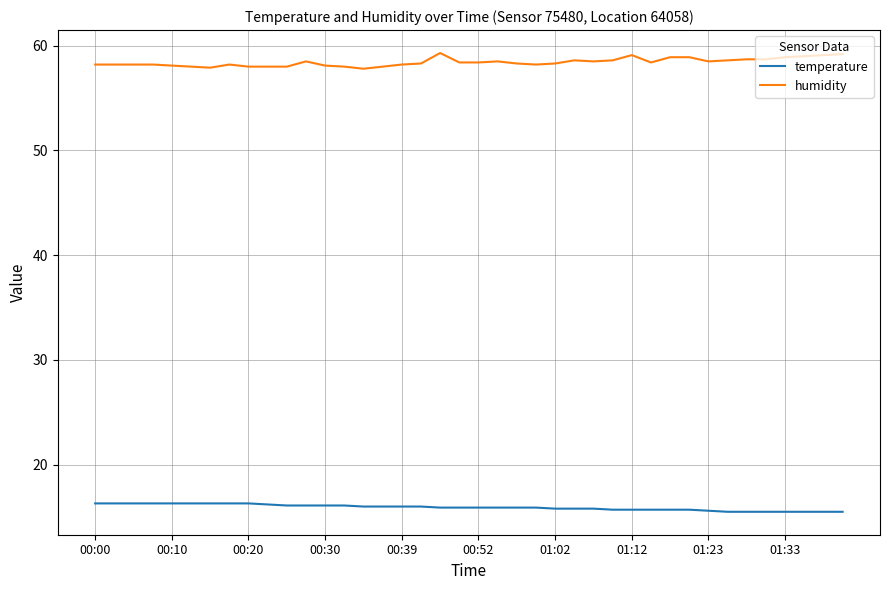

What is the minimum value for temperature?

15.5